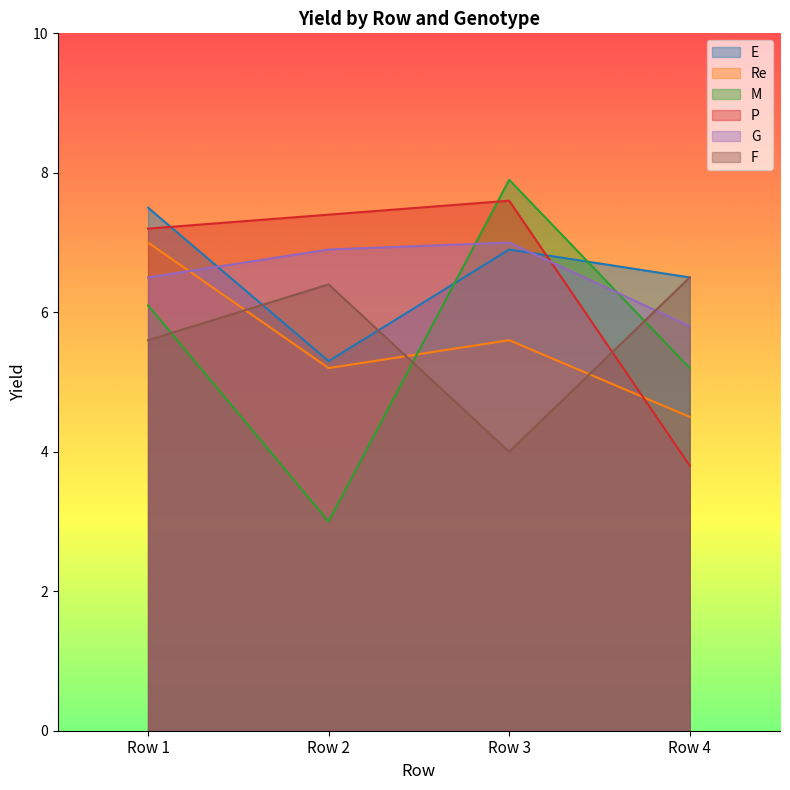

The value of E at Row 3 is 6.9. True or false?

True